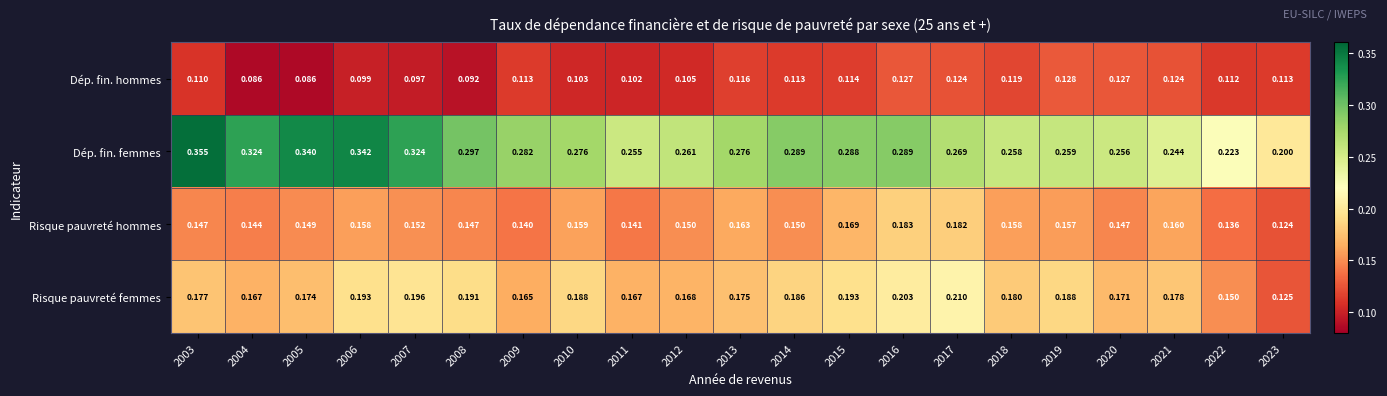

Which series has the widest spread of values?

Dép. fin. femmes